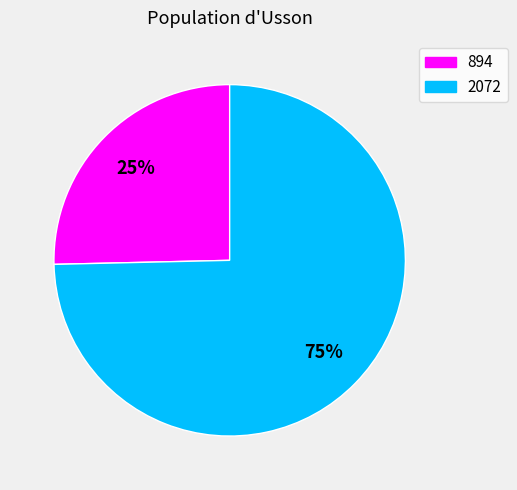

Which category has the smallest portion of the pie?

894